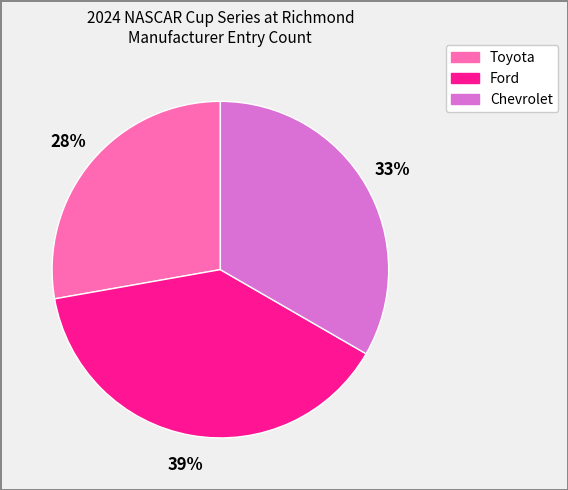

What is the largest slice in the pie chart?

Ford